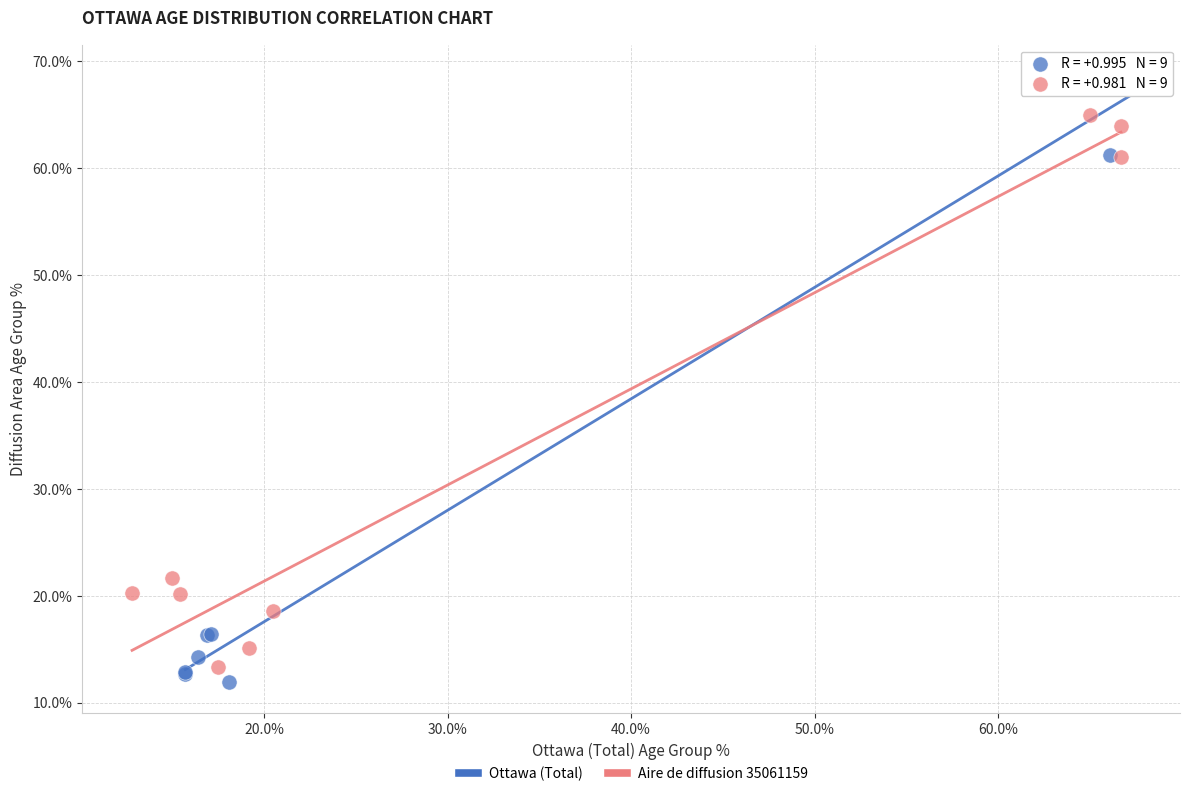

Which series contains the highest Y value?

Ottawa (Total)